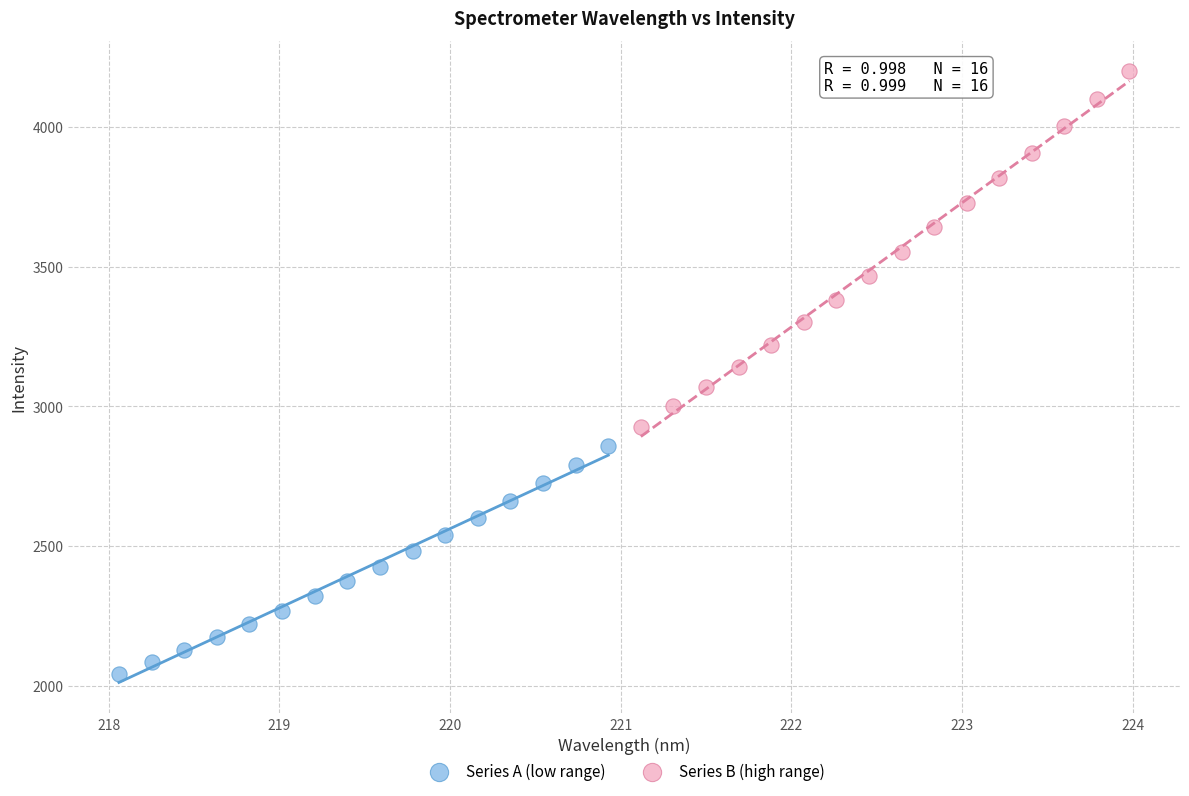

Which series contains the lowest Y value?

Series A (low range)